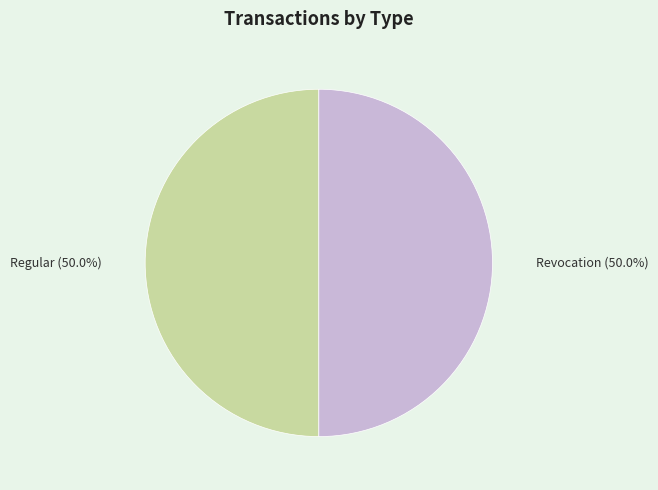

What is the ratio of the value at Regular to the value at Revocation?

1.0